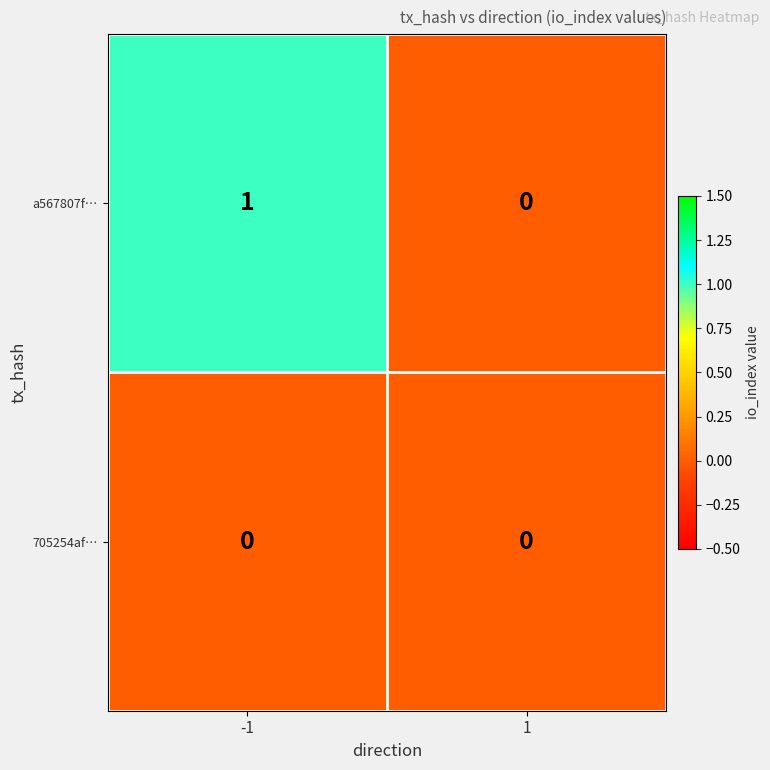

Is it true that a567807f… equals 1 at 1?

False